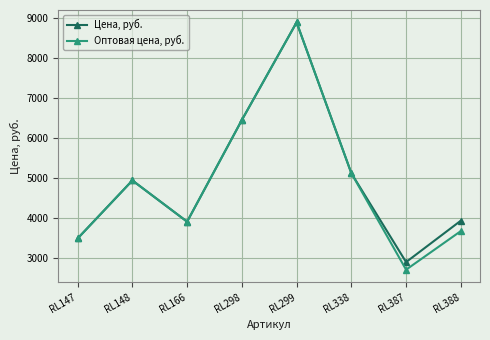

What is the sum of the Оптовая цена, руб. values at RL387 and RL388?

6405